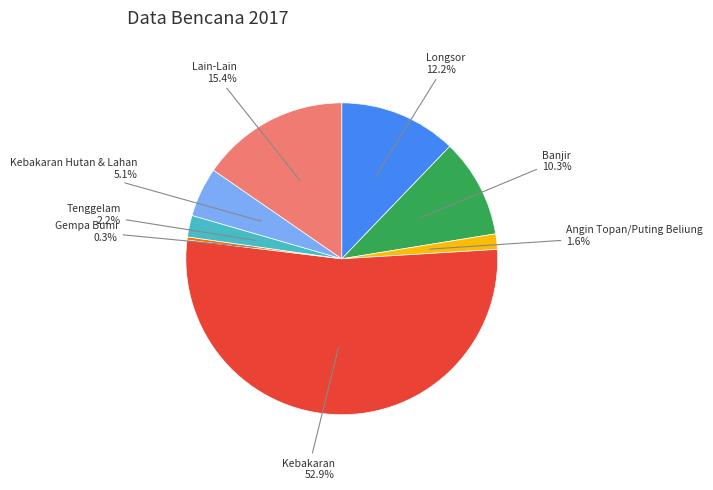

Which slice is the largest?

Kebakaran